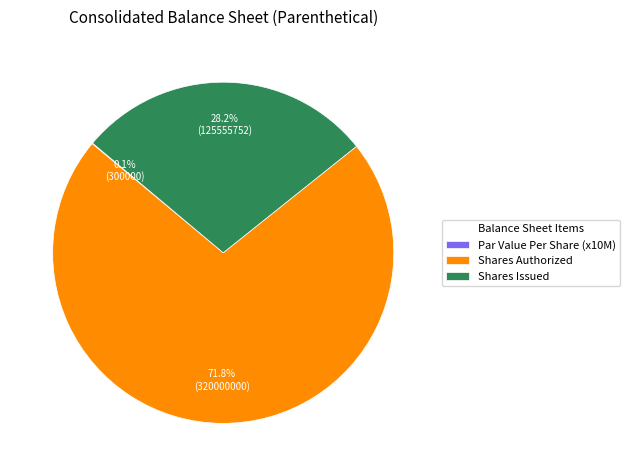

Do Shares Authorized and Shares Issued together represent more than half of the pie?

Yes